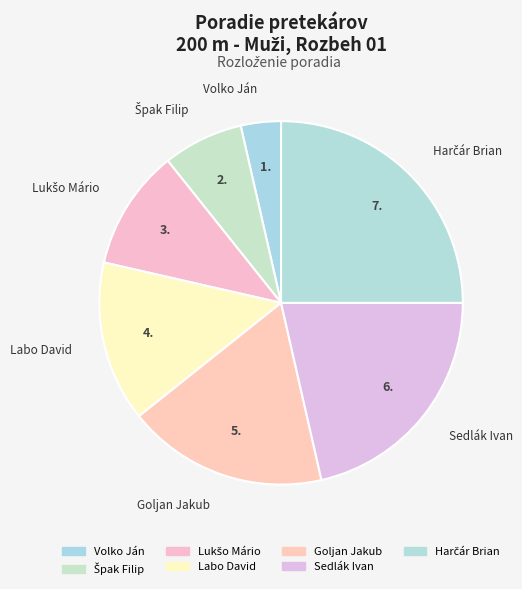

Which has a higher value, Goljan Jakub or Sedlák Ivan?

Sedlák Ivan